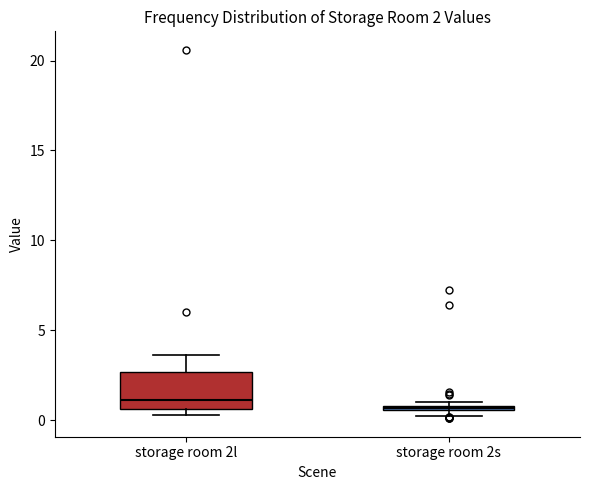

Which box is the tallest, from its lower edge to its upper edge?

storage room 2l